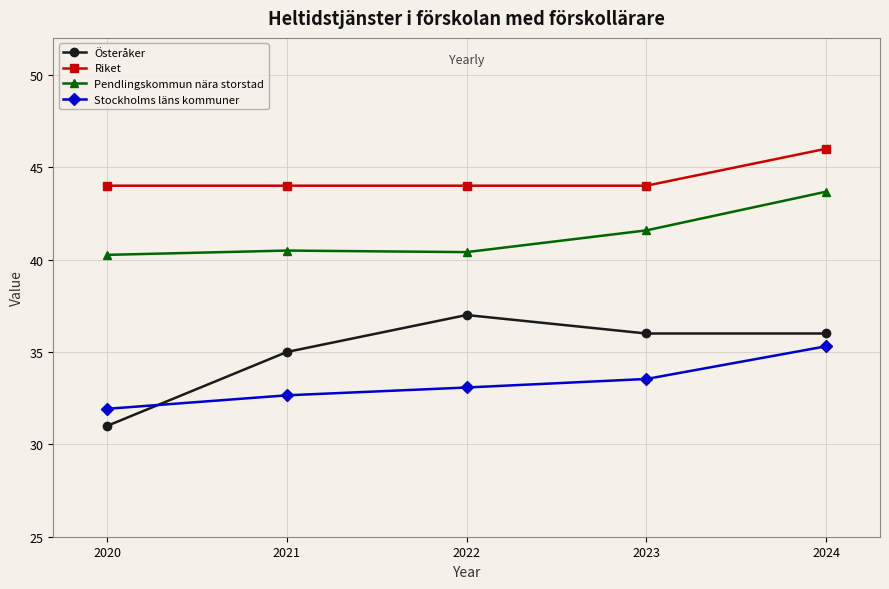

List the series in order of their overall mean, highest first.

Riket, Pendlingskommun nära storstad, Österåker, Stockholms läns kommuner